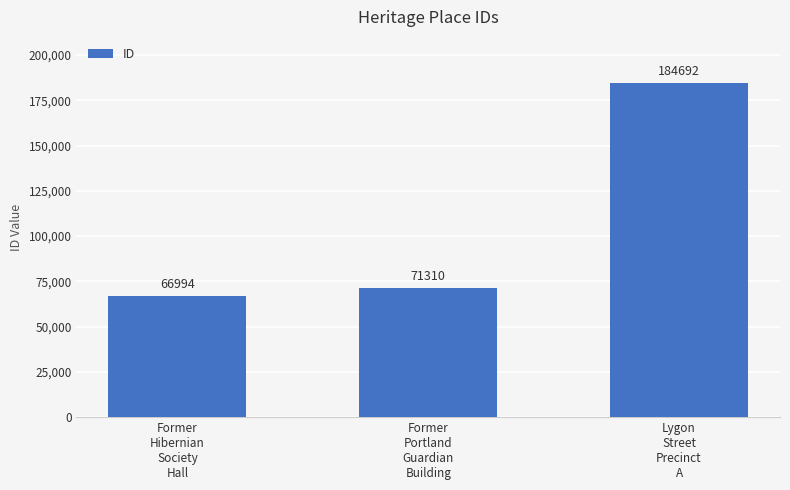

Reading left to right, extract all data points from this chart.

Former
Hibernian
Society
Hall=66994	Former
Portland
Guardian
Building=71310	Lygon
Street
Precinct
A=184692